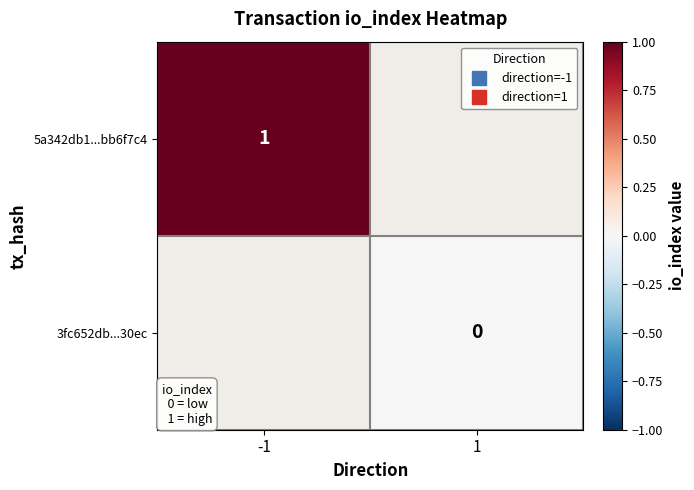

What is the greatest value displayed?

1.0